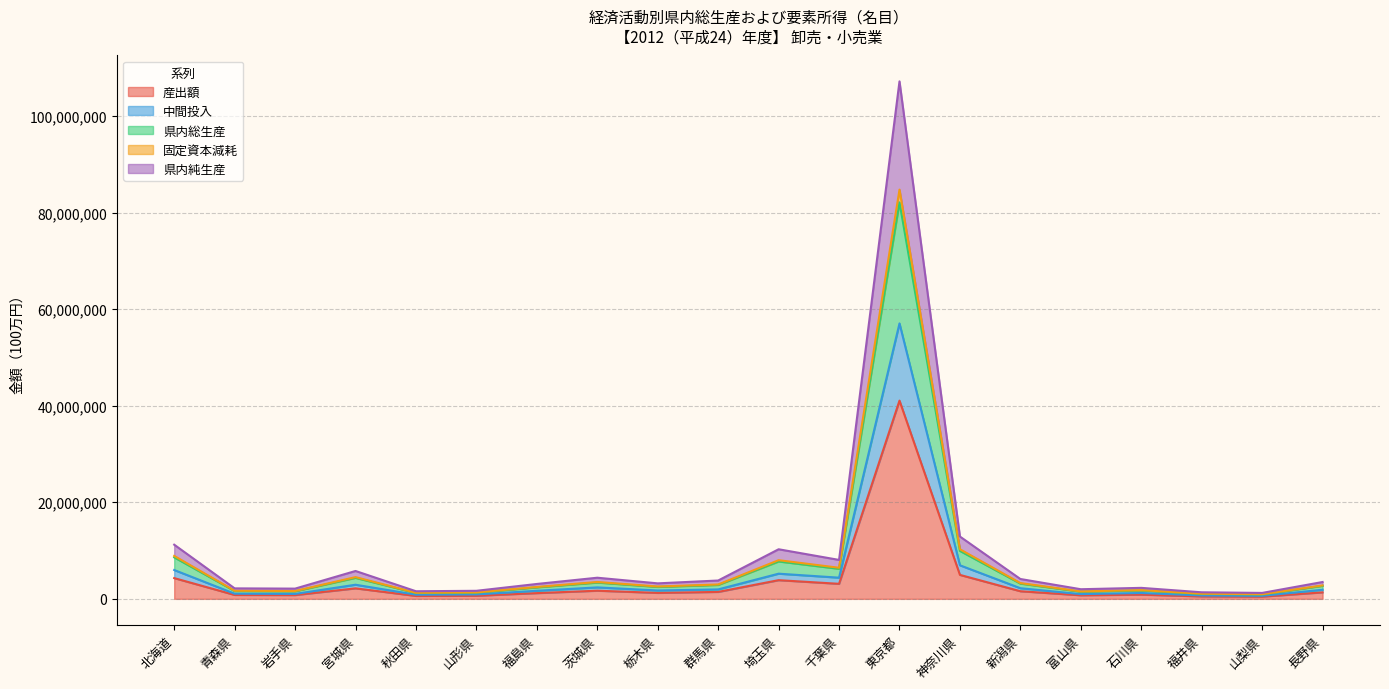

At which category is the sum across all series the highest?

東京都